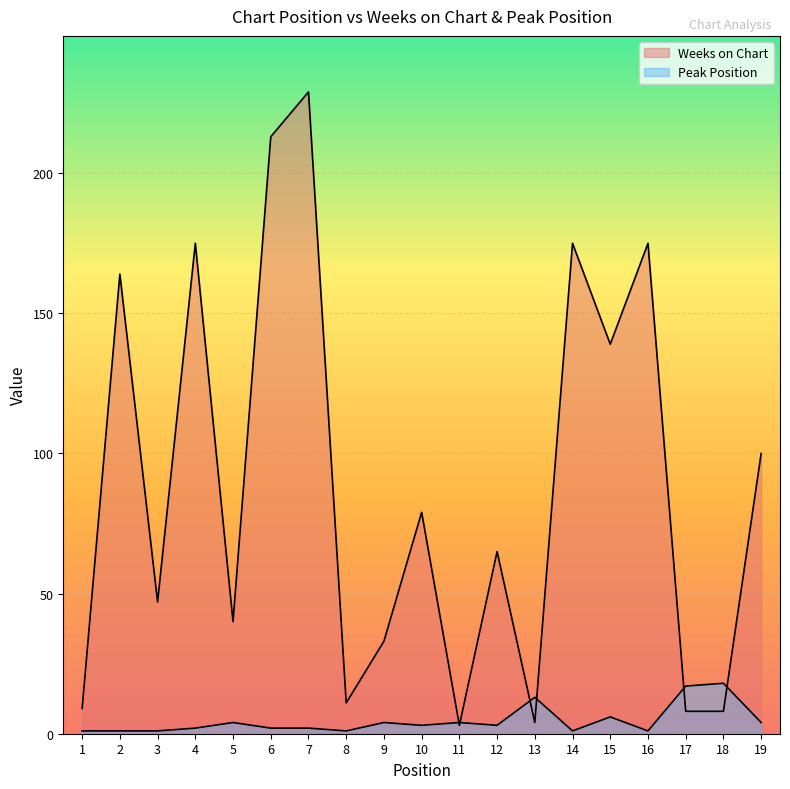

How many lines are shown in the chart?

2